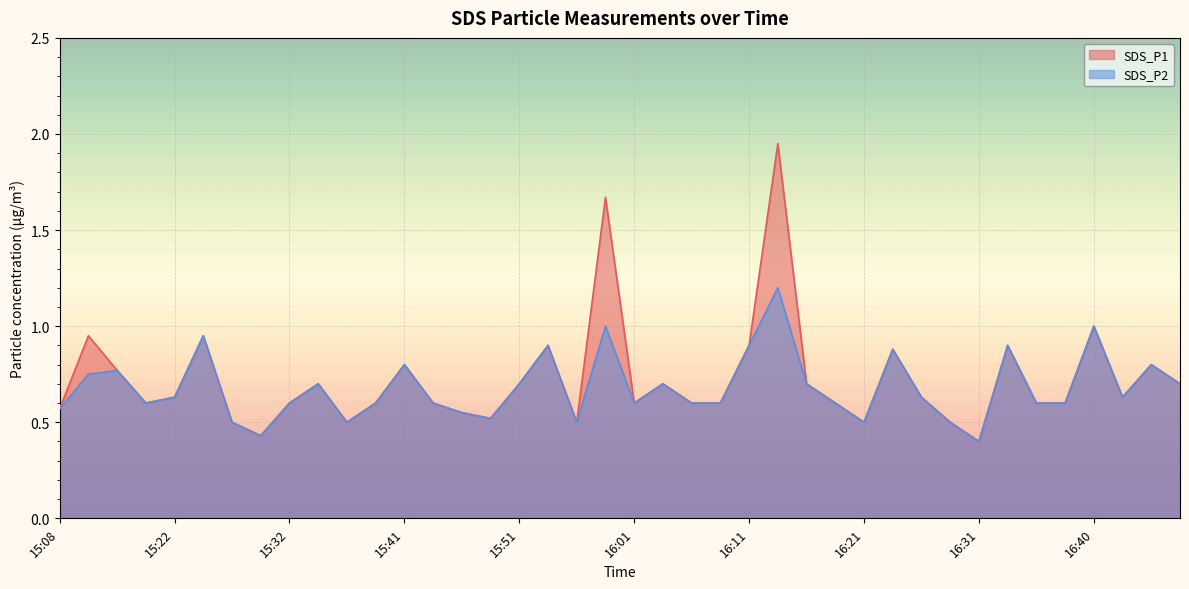

What is the difference between the maximum and minimum values in the SDS_P2 series?

0.8